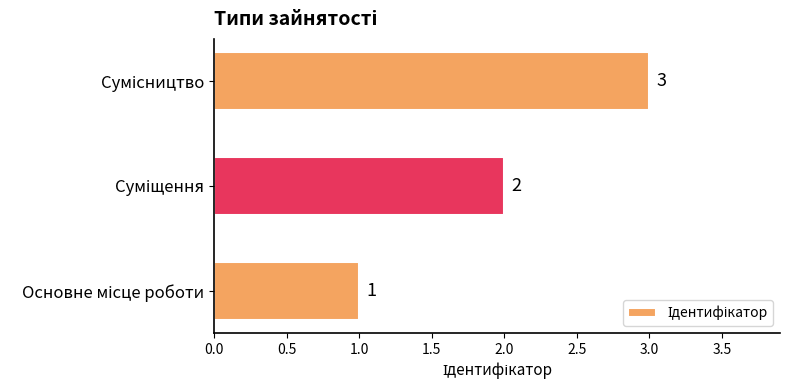

What is the sum of all values?

6